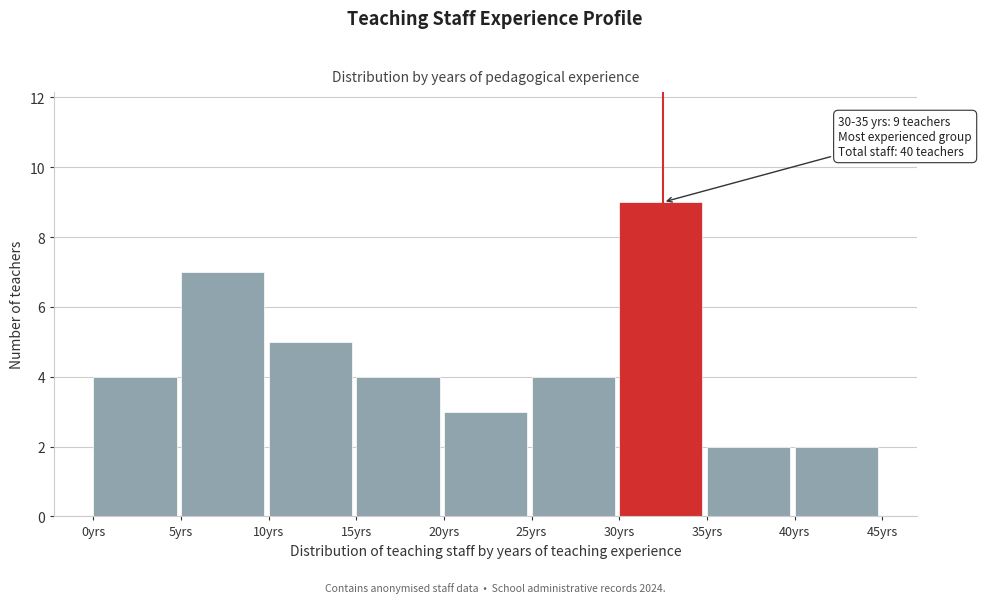

Which range on the x-axis has the tallest bar?

30 to 35